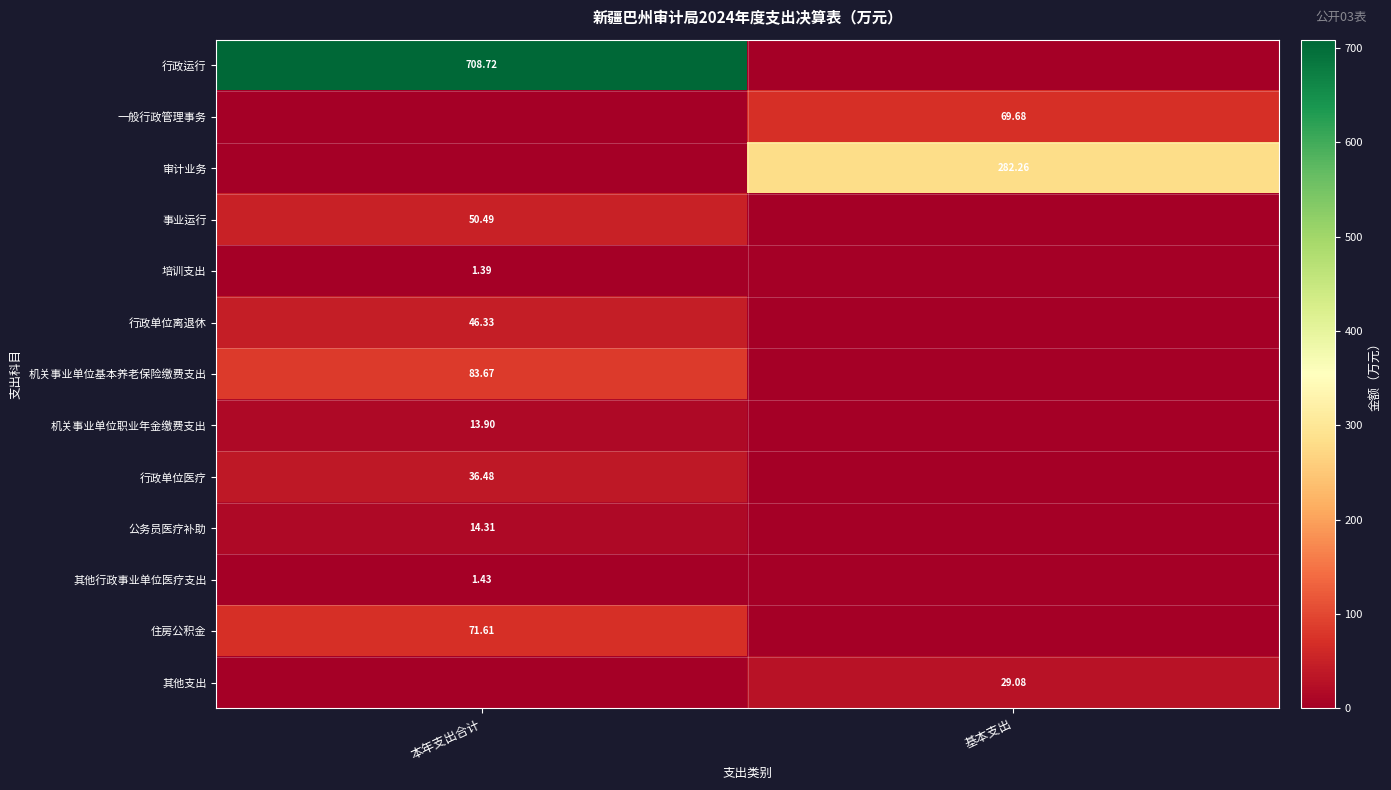

Is the value of 住房公积金 at 本年支出合计 greater than the value of 行政单位医疗 at 本年支出合计?

Yes